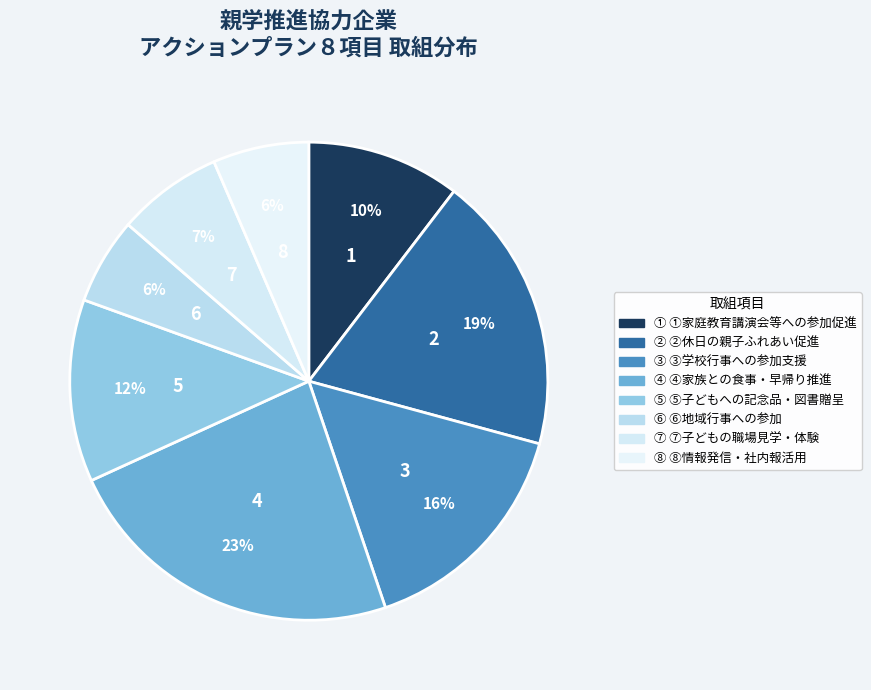

What percentage do ⑥ and ⑧ together represent?

12.3%